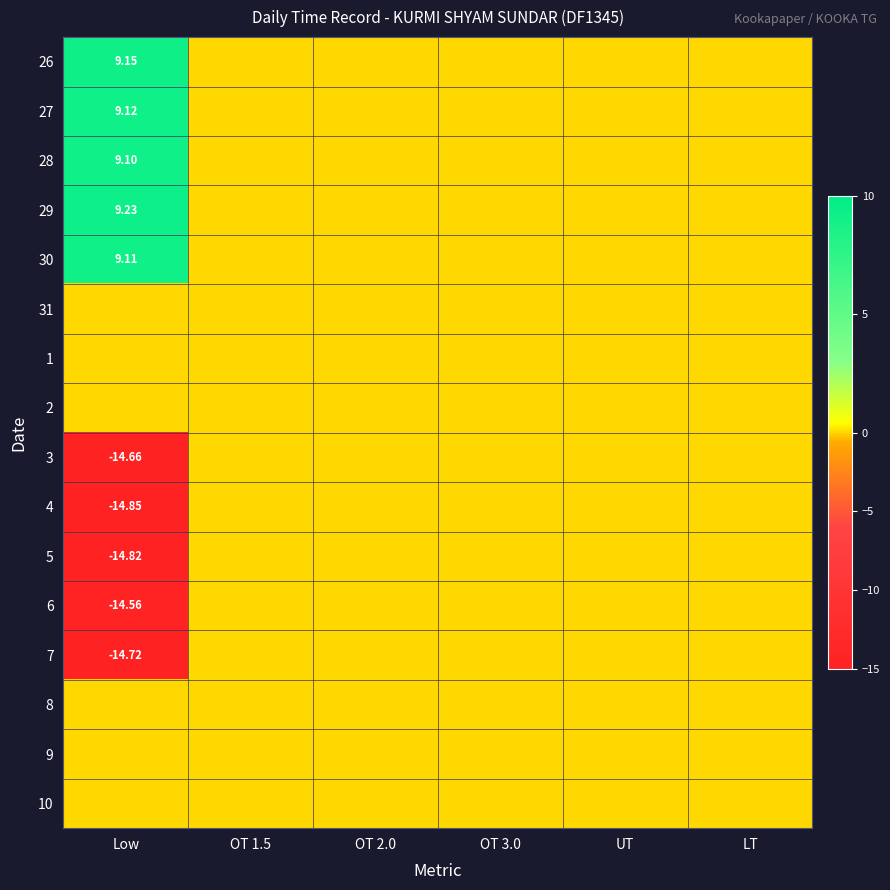

Read the 29 value at Low.

9.2